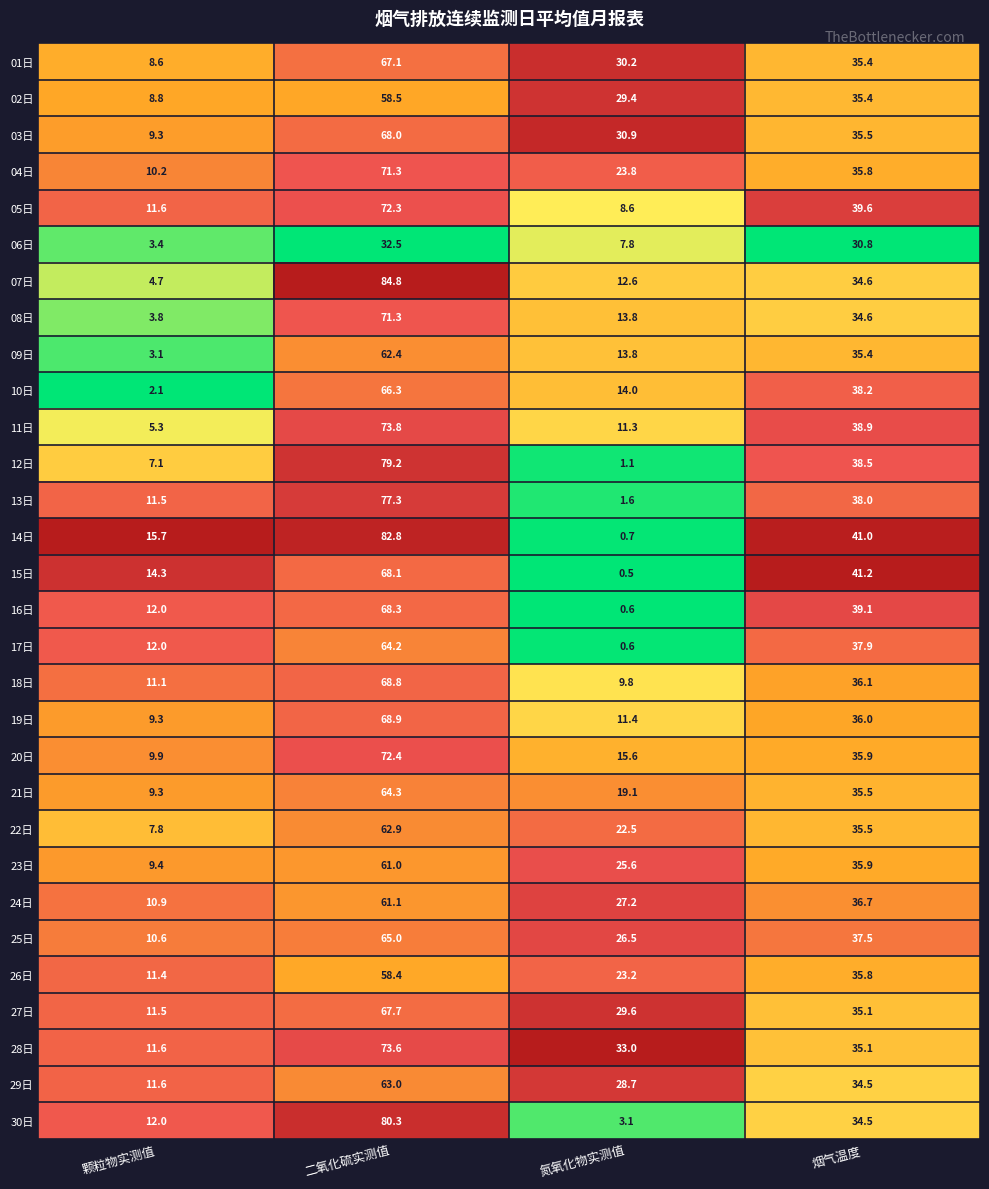

True or false: 06日 has a value of 7.8 at 氮氧化物实测值.

True